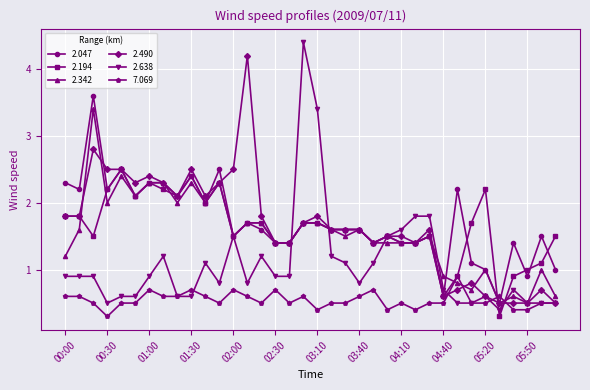

What is the minimum value shown in the chart?

0.3